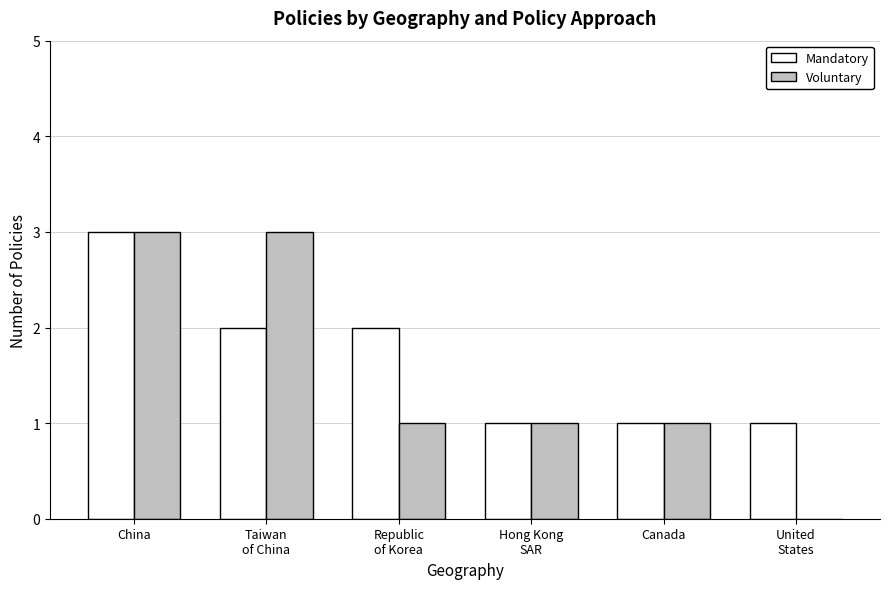

True or false: Mandatory has a value of 3 at Republic
of Korea.

False